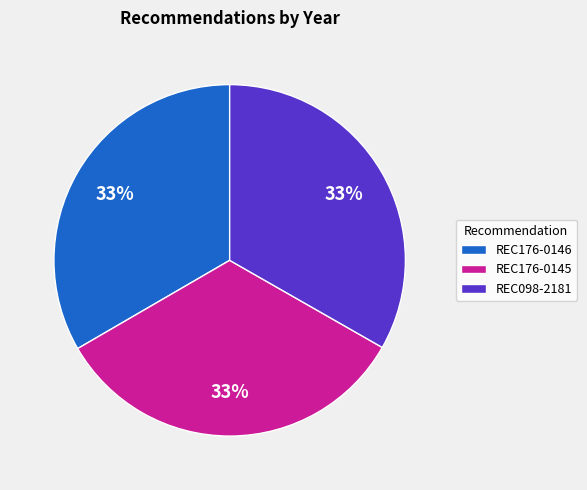

Combined, do REC176-0145 and REC098-2181 account for over 50%?

Yes